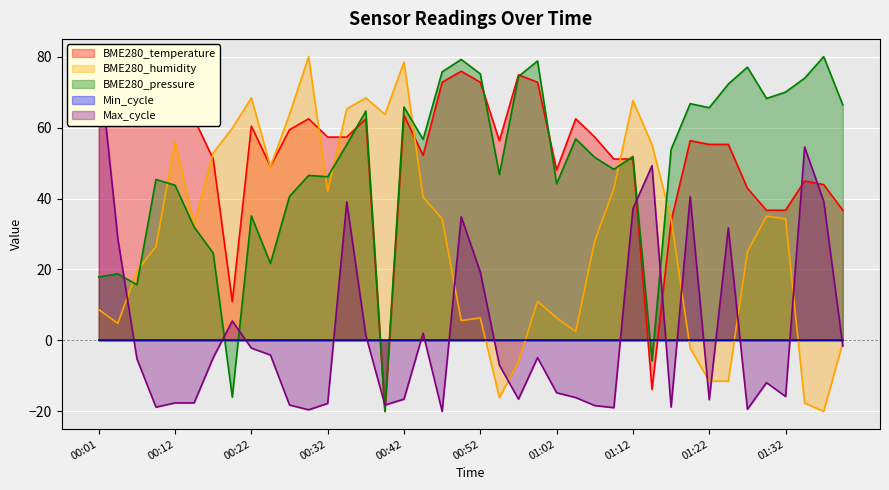

After their last crossing, which series has the higher values: BME280_pressure or BME280_temperature?

BME280_pressure